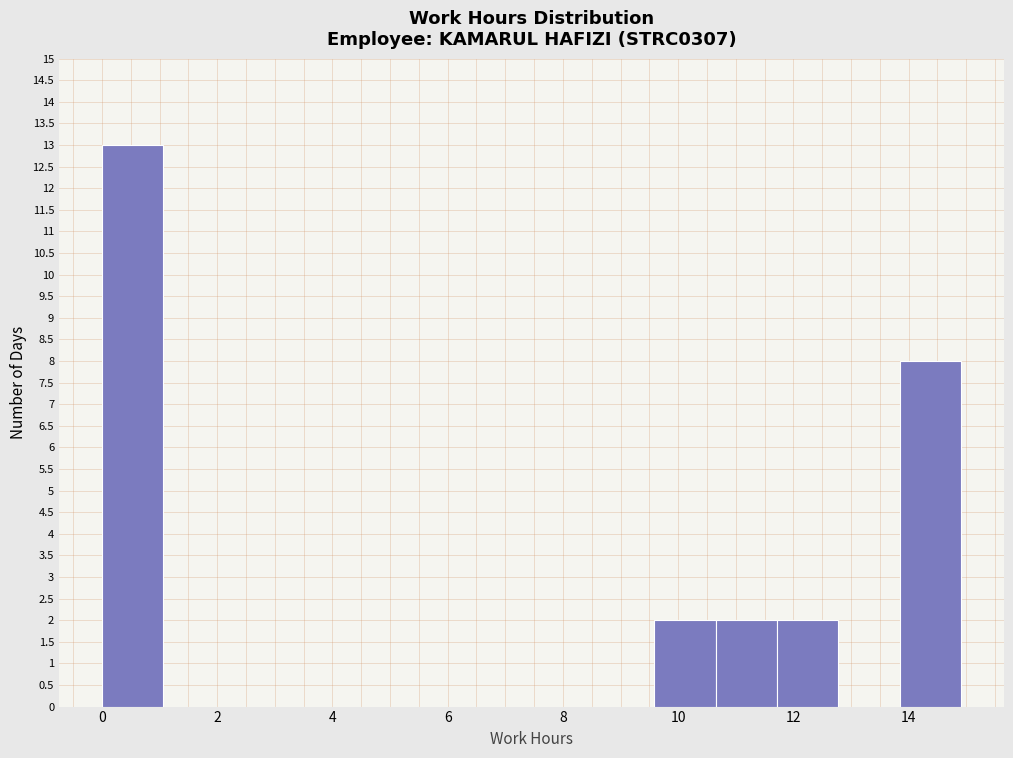

Over which range of the x-axis is the bar tallest?

0.0 to 1.0